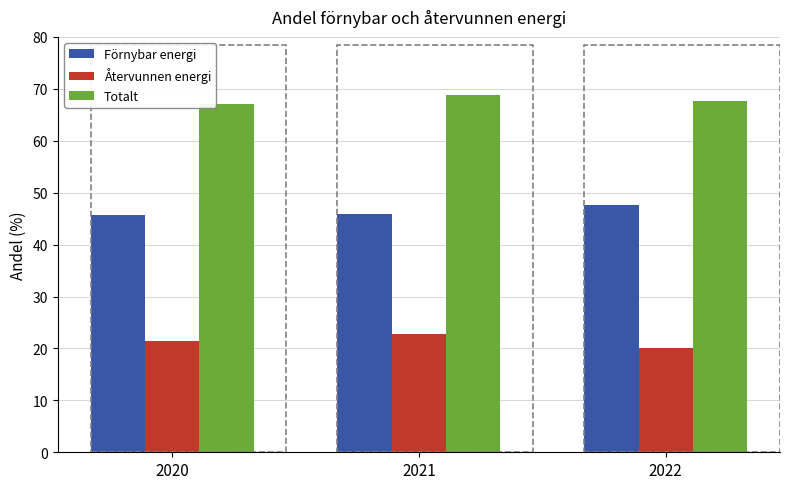

What is the difference between the Totalt values at 2020 and 2022?

0.6